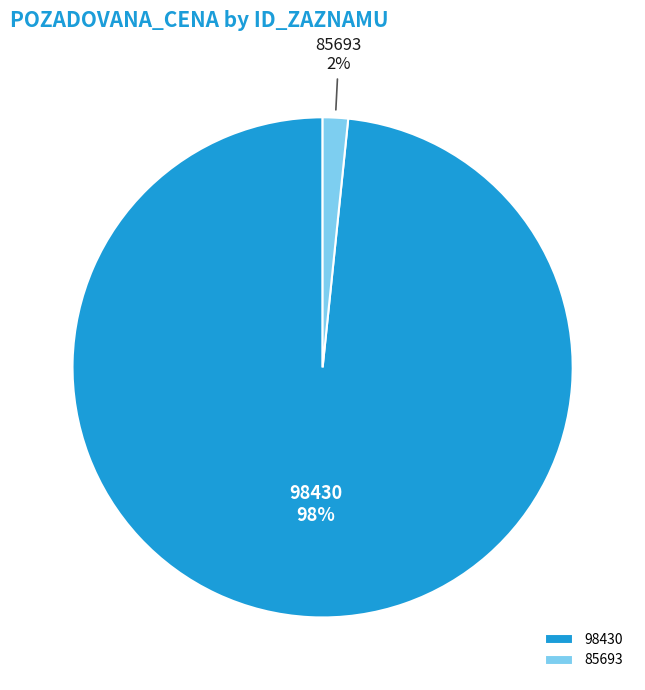

Rank the categories by value from lowest to highest.

85693, 98430